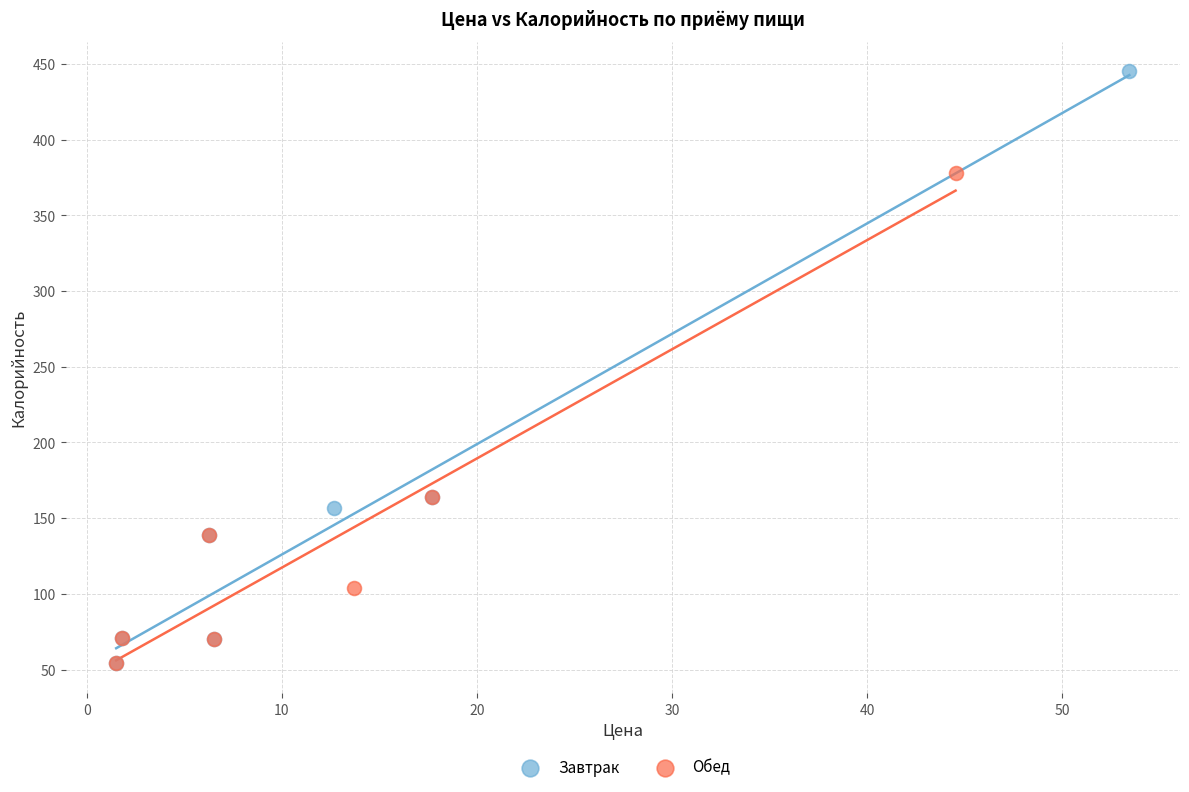

Which series has the widest spread of Y values?

Завтрак